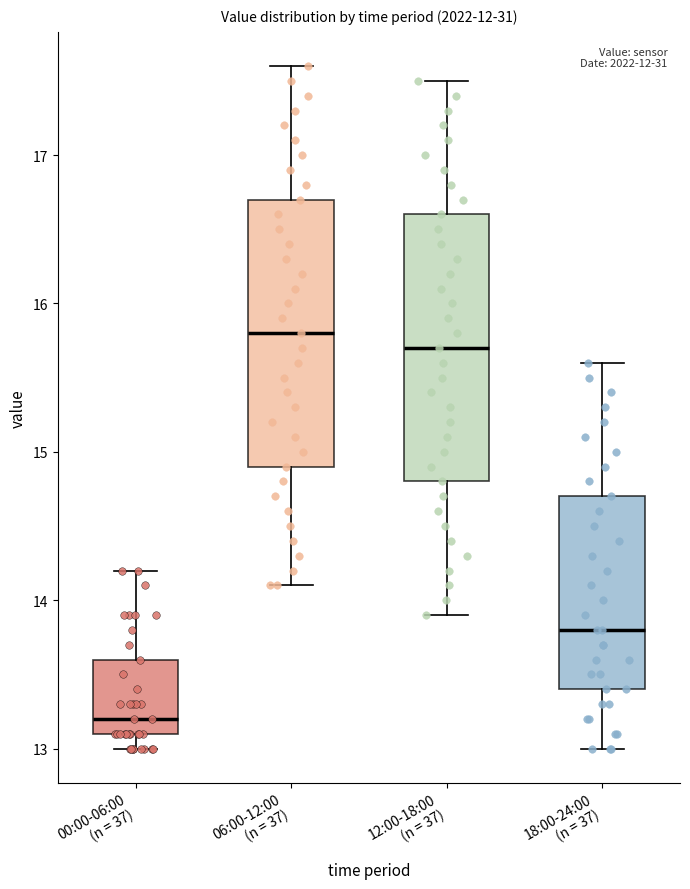

Which box has the highest median line?

06:00-12:00 (n = 37)